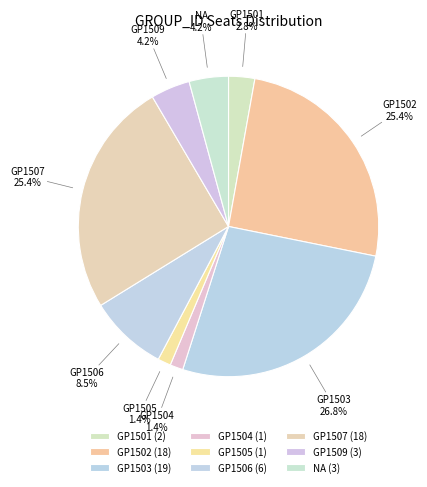

How many slices are in this pie chart?

9